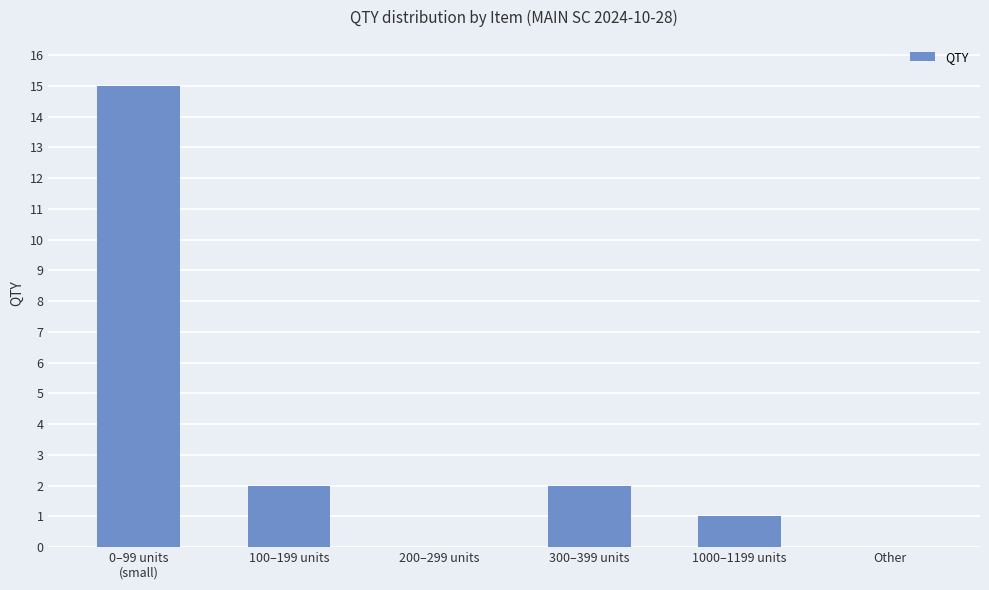

What is the average value?

3